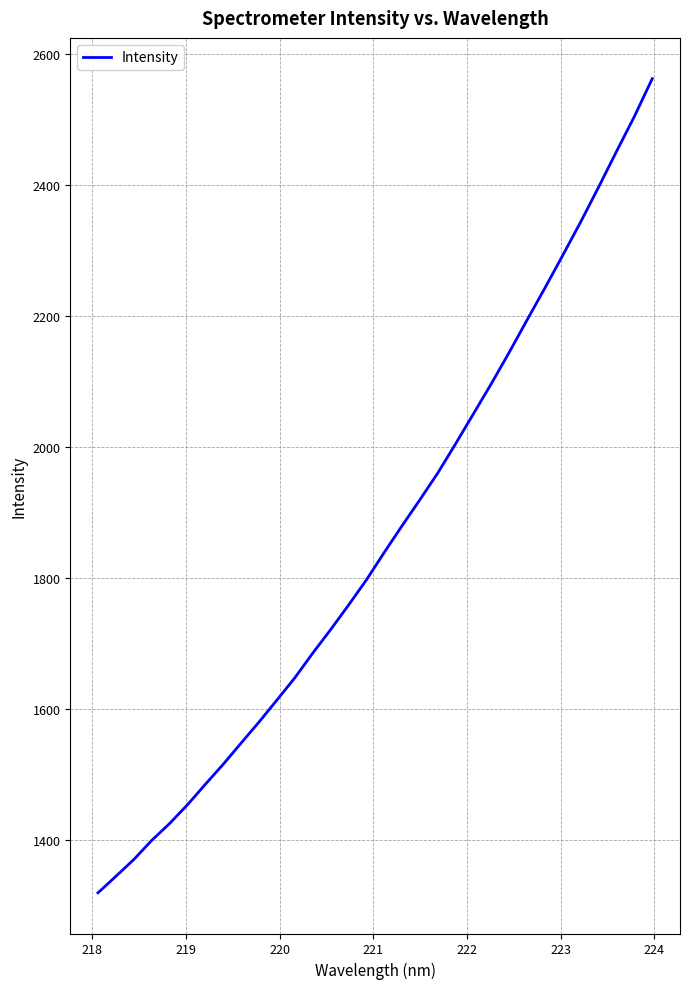

True or false: there are more than 2 points higher than both neighbors.

False